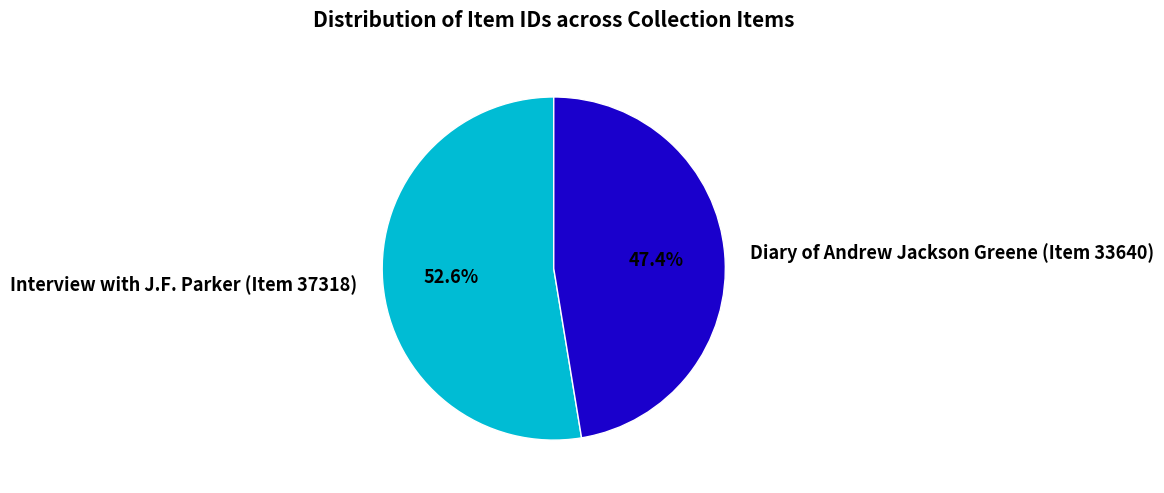

Combined, what portion of the pie is Diary of Andrew Jackson Greene (Item 33640) and Interview with J.F. Parker (Item 37318)?

100.0%